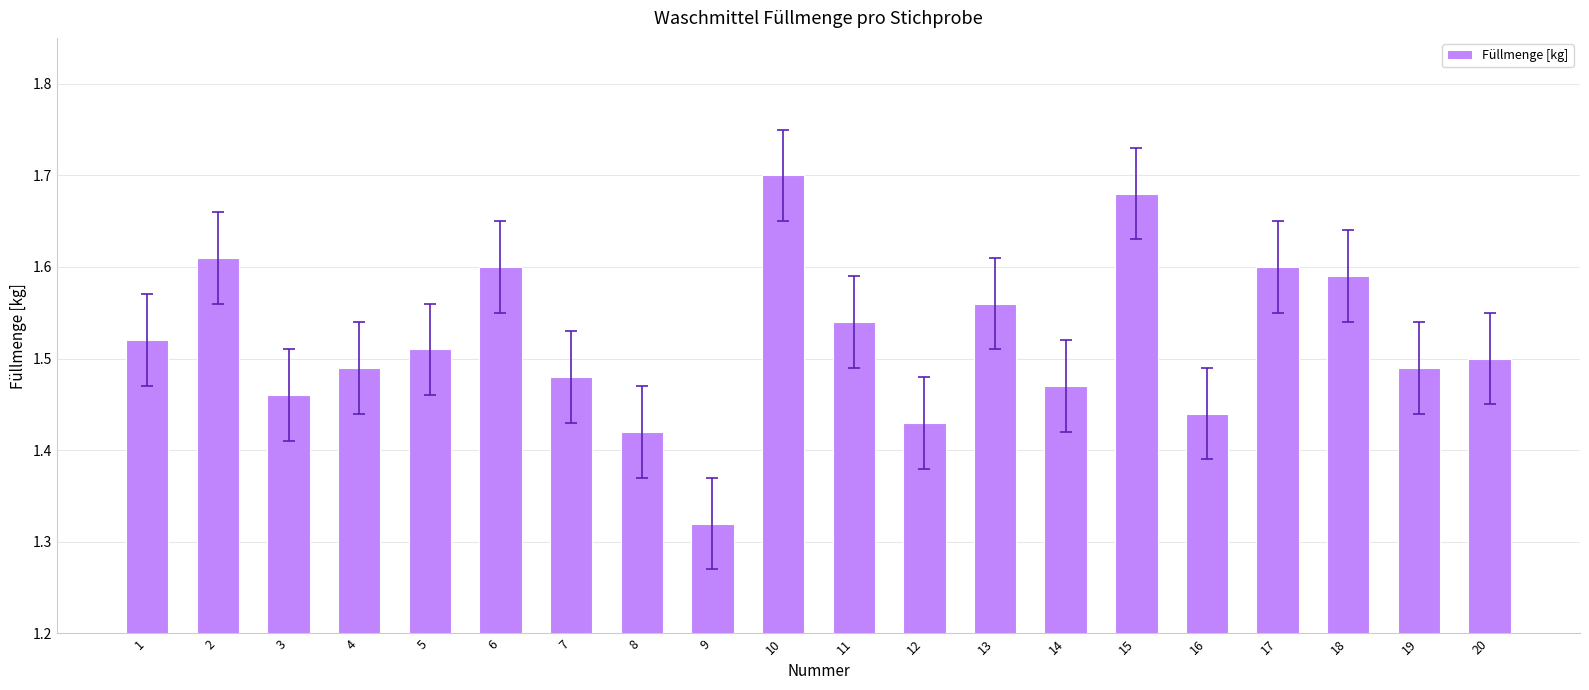

Where is the data nearest to the value 1?

9